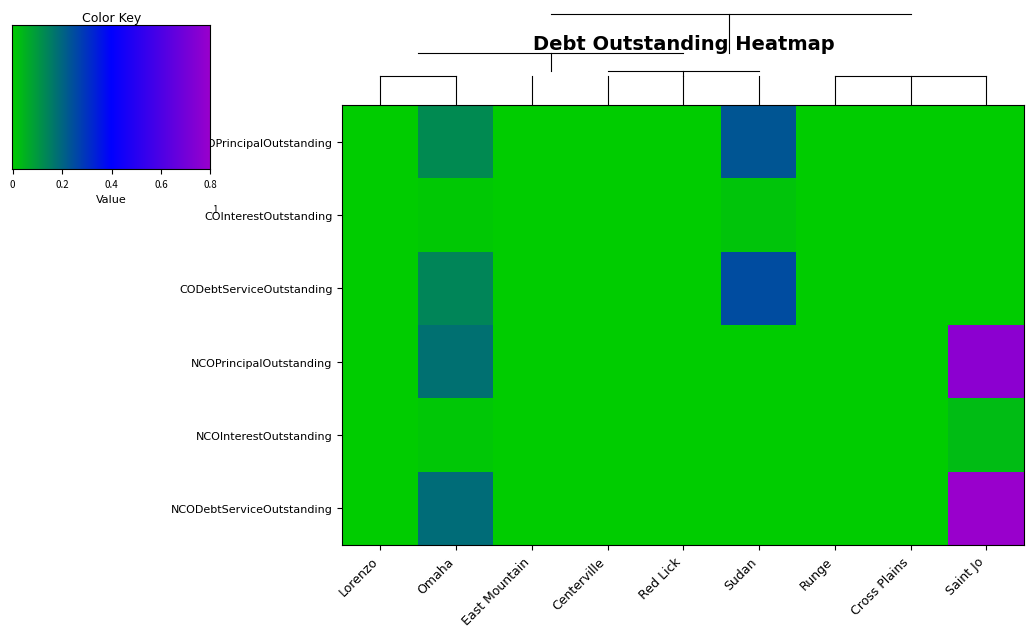

Rank the series at Cross Plains from highest to lowest value.

COPrincipalOutstanding, COInterestOutstanding, CODebtServiceOutstanding, NCOPrincipalOutstanding, NCOInterestOutstanding, NCODebtServiceOutstanding